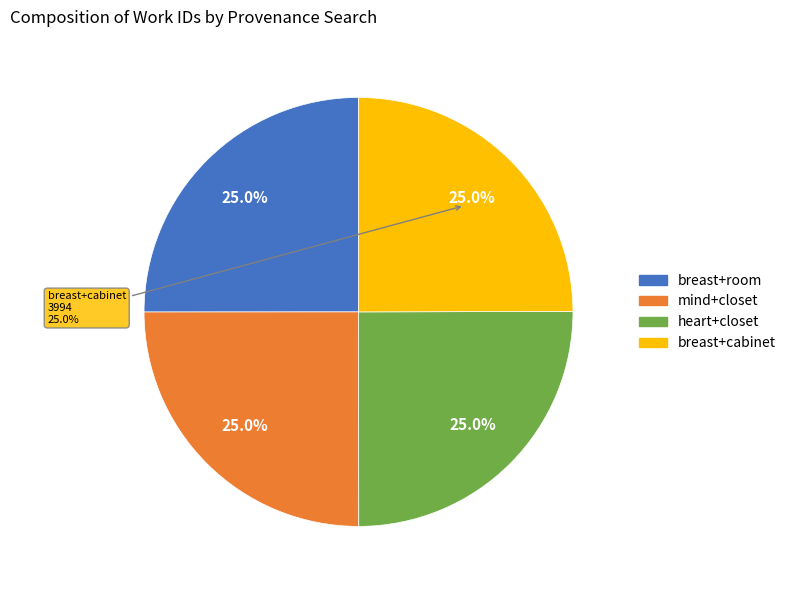

What is the smallest slice in the pie chart?

Searching breast and cabinet in HDIS